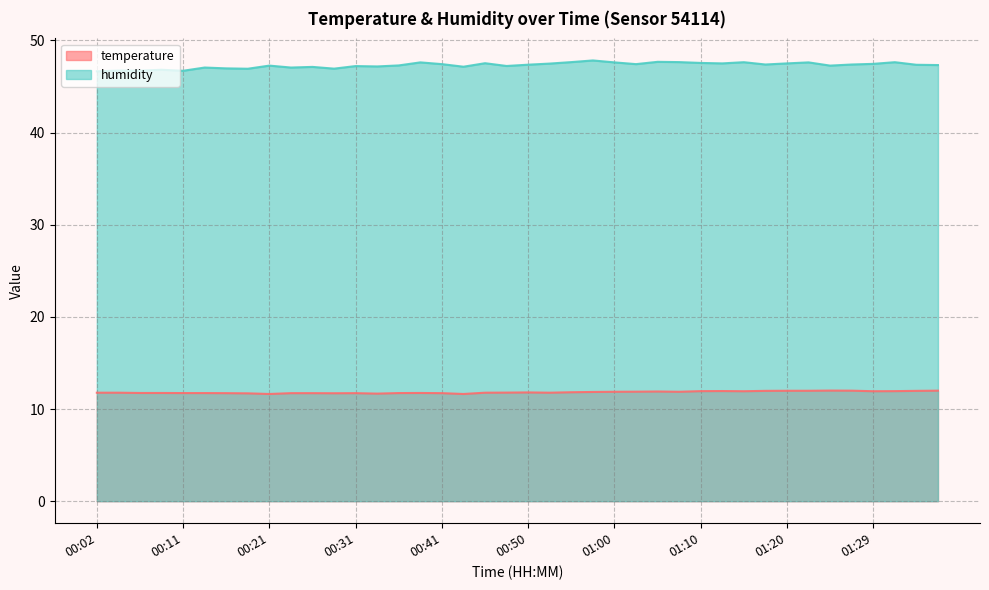

What position from the left is 00:38?

16